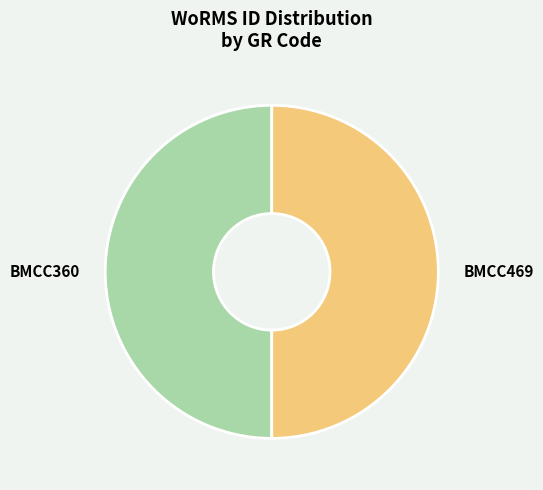

Is it true that BMCC360 is 50% of the pie?

True